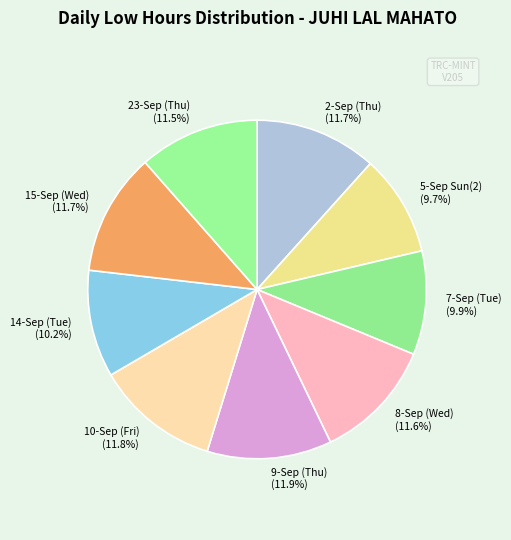

Is there a majority slice in this chart?

No